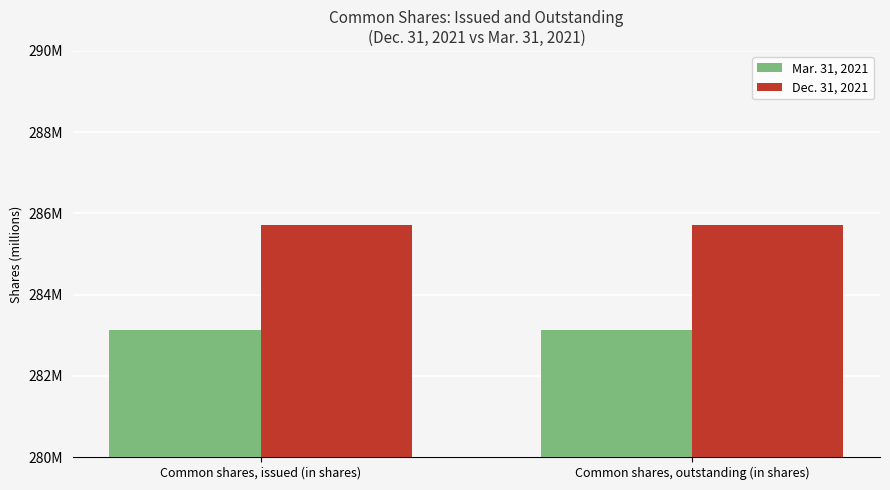

What value does the Mar. 31, 2021 series have at Common shares, issued (in shares)?

283.1